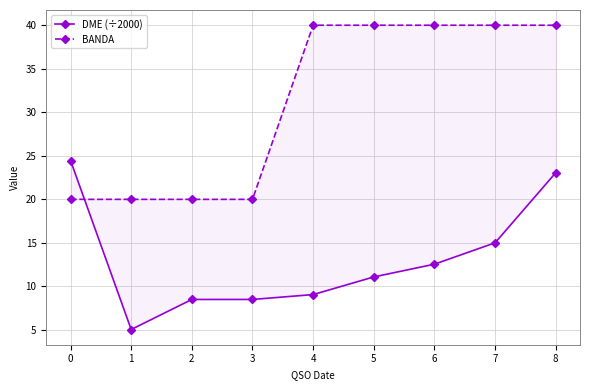

What is the difference between the maximum and minimum values in the DME (÷2000) series?

19.4